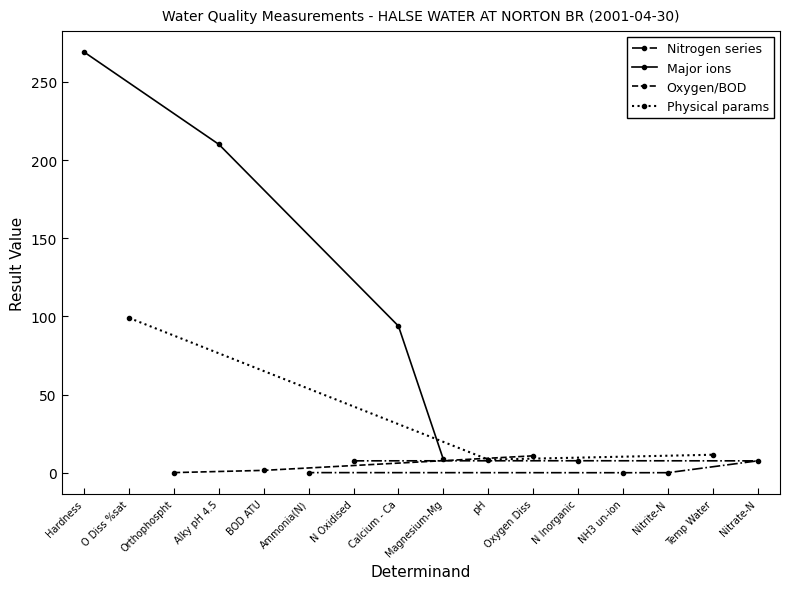

Where is the data nearest to the value 134?

O Diss %sat